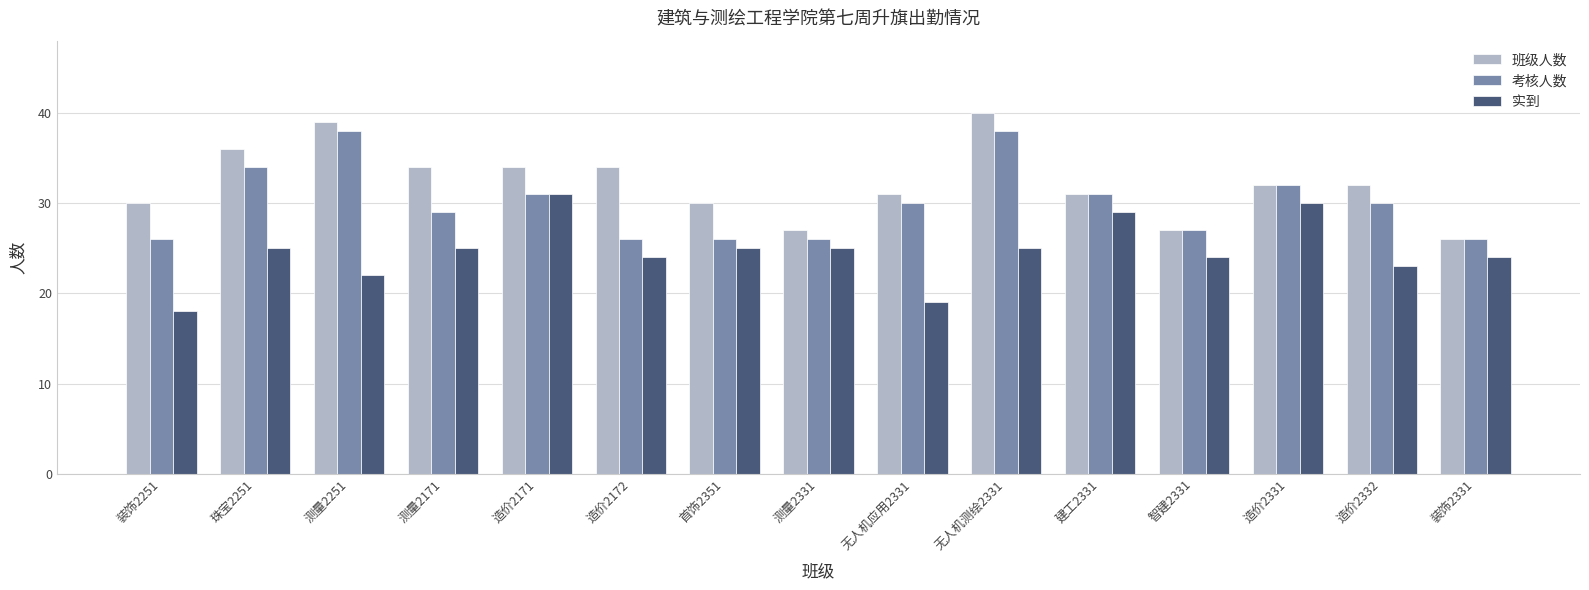

What is the minimum value for 考核人数?

26